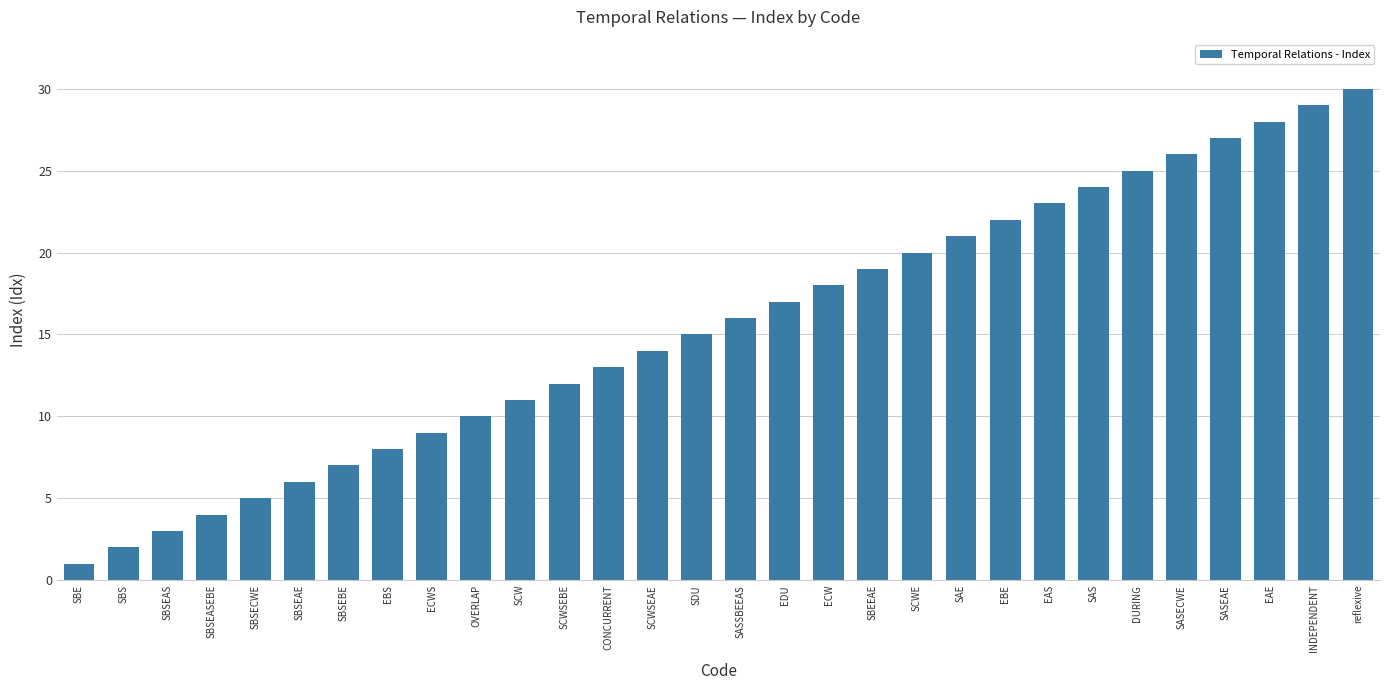

What is the greatest value displayed?

30